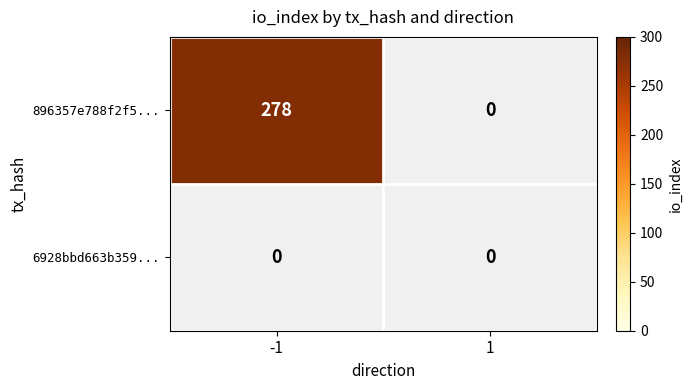

How many values in the 896357e788f2f56214f80549aaead4446640e3d series are below 278?

1